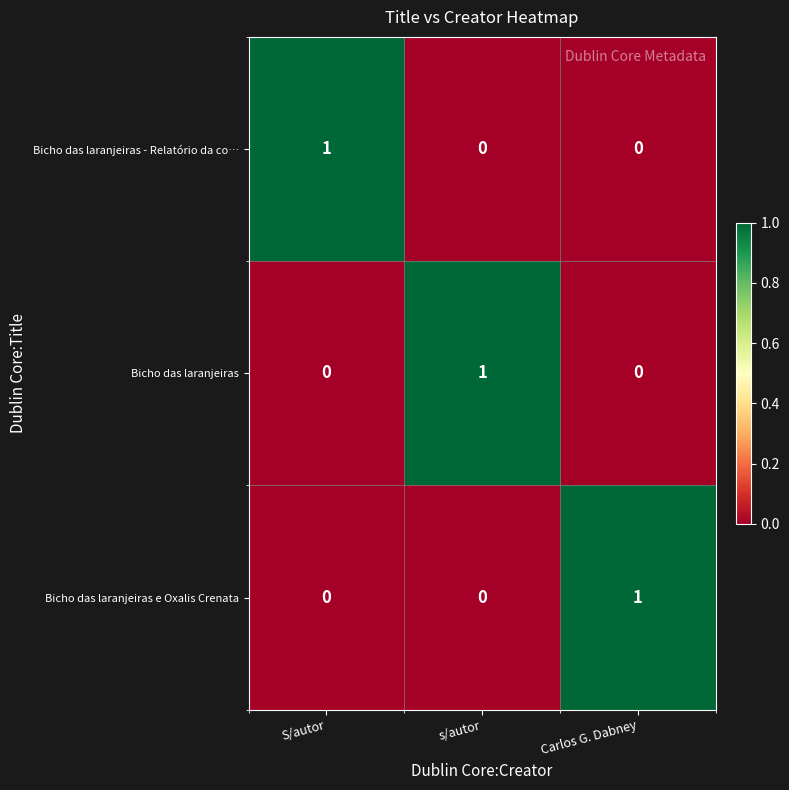

How many series are shown in this chart?

3